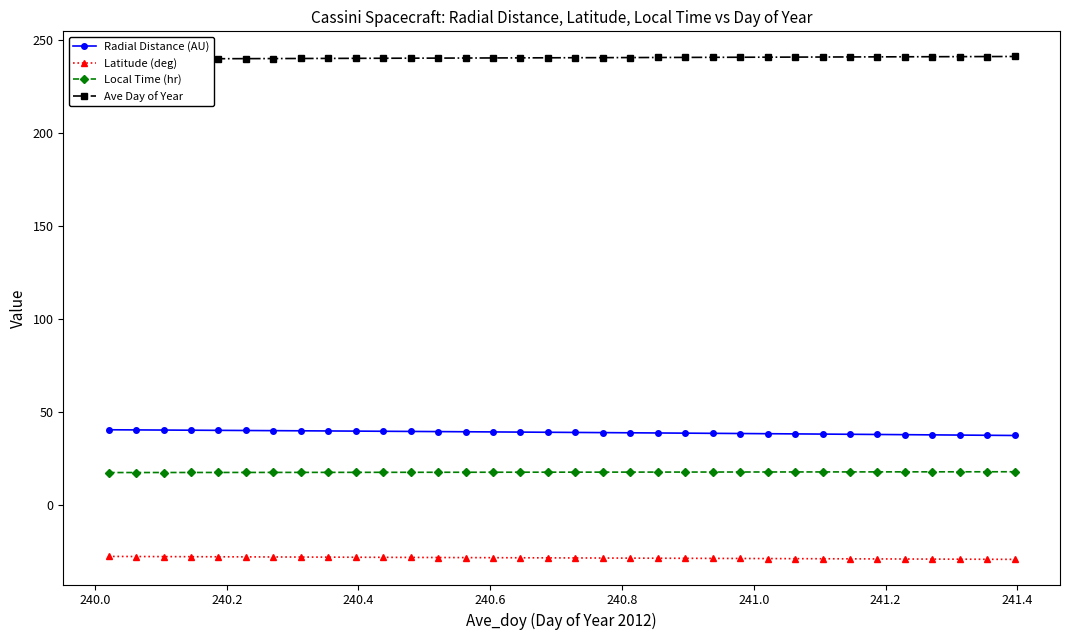

What is the value of the Local Time (hr) point at the 2nd from the left?

17.4